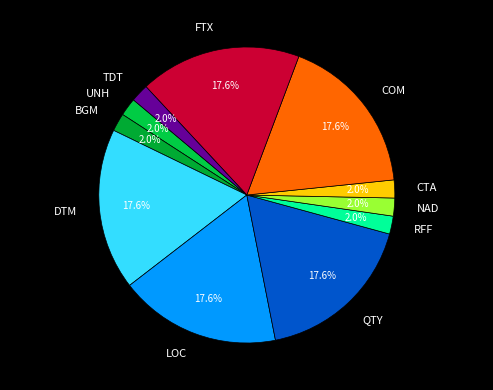

Is NAD the majority of the pie?

No